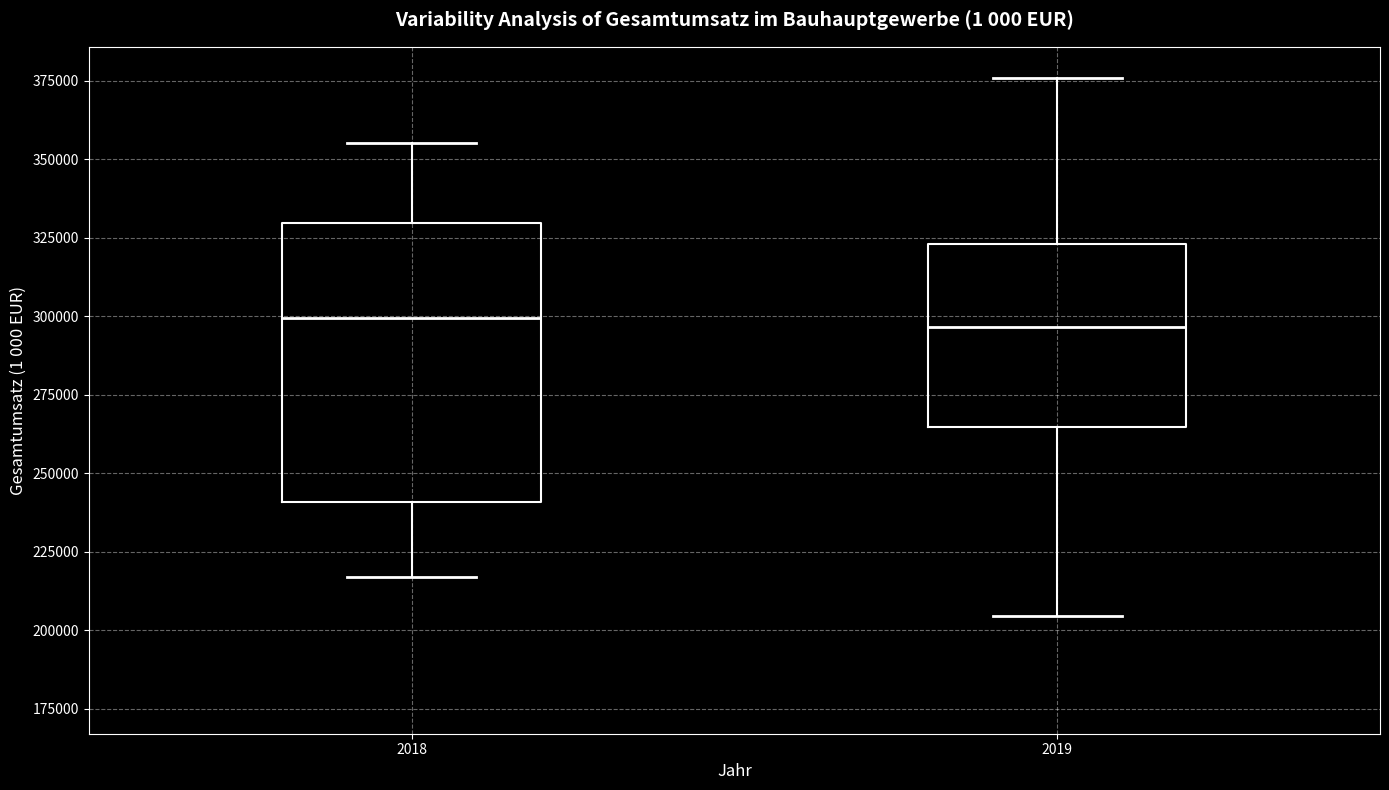

Which box is the tallest, from its lower edge to its upper edge?

2018